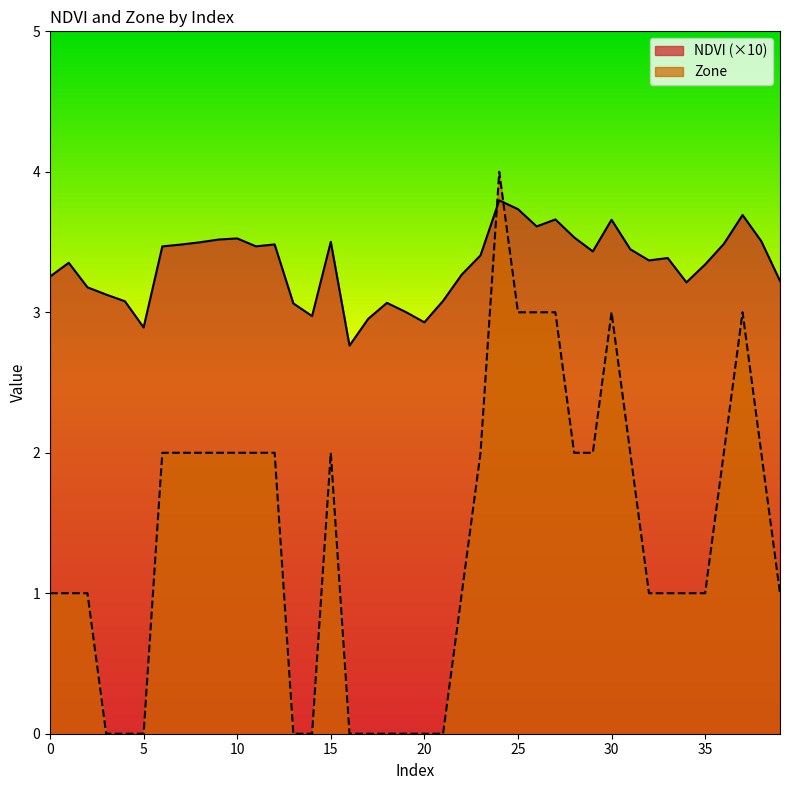

What is the total value across all series at 17?

3.0